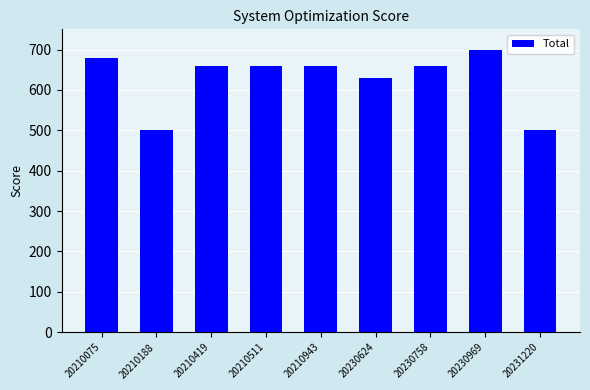

What is the sum of the values at 20231220 and 20210419?

1160